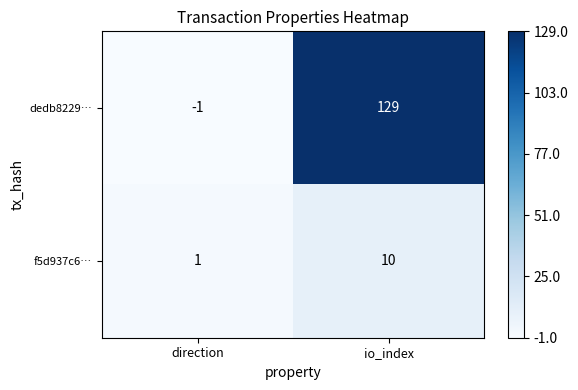

At how many categories does at least one series exceed 0?

2